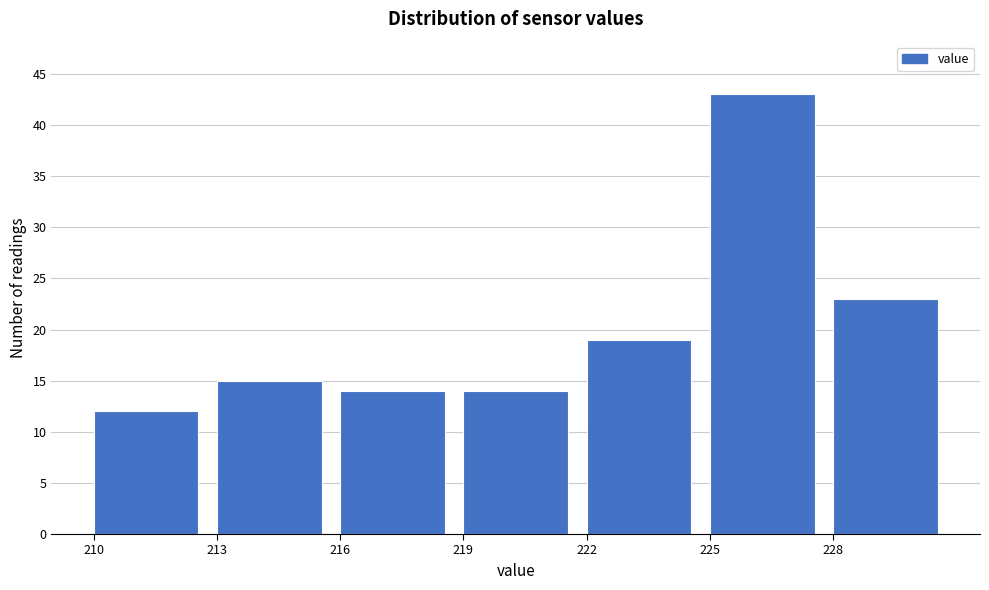

How tall is the bar that spans 219 to 222 on the x-axis? The values are not printed on the chart, so give them approximately, as read against the axis.

14